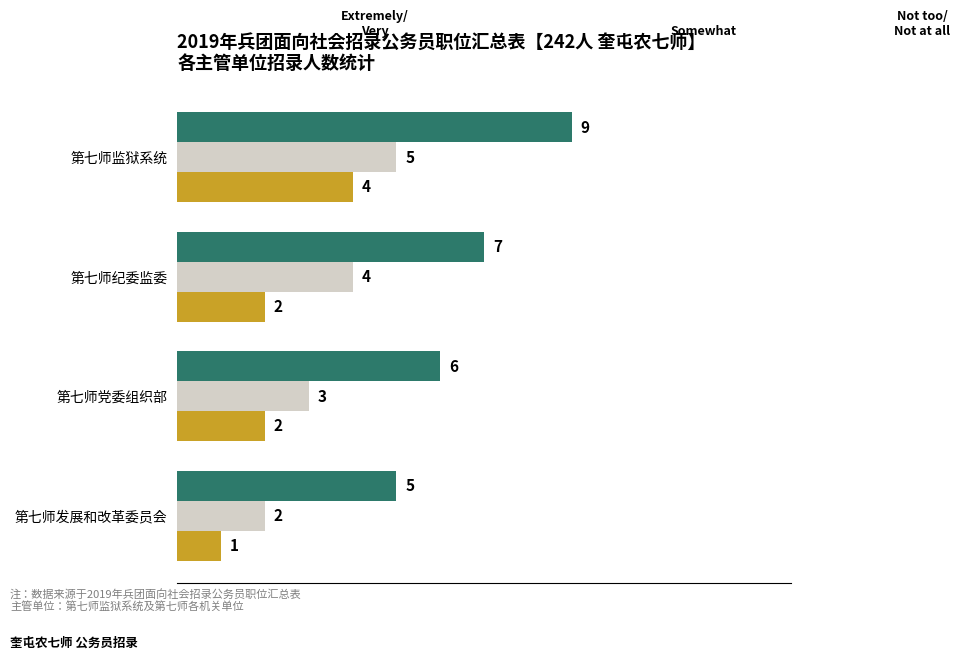

What is the total value across all series at 第七师党委组织部?

11